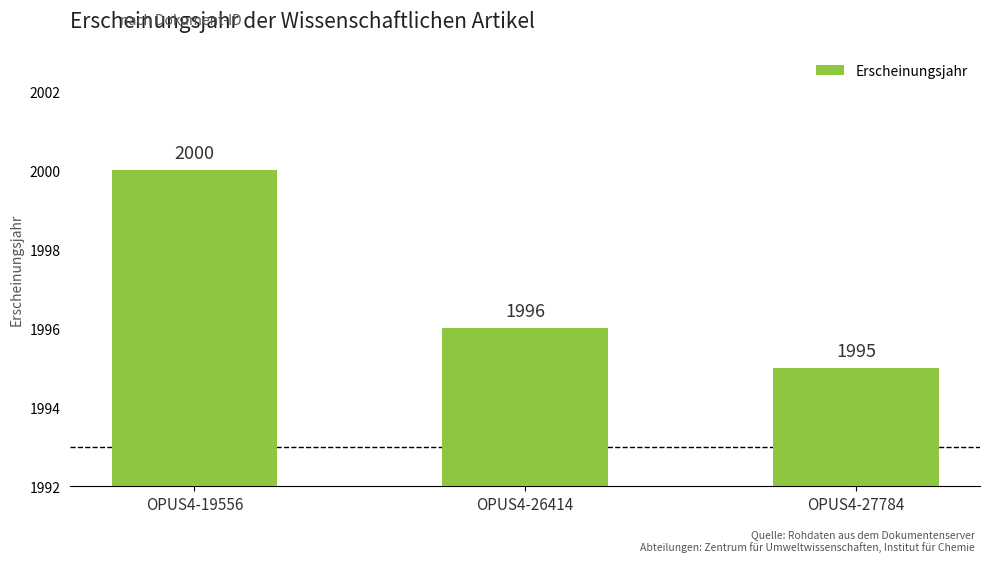

Reading right to left, what are all the values shown in this chart?

OPUS4-27784=1995	OPUS4-26414=1996	OPUS4-19556=2000